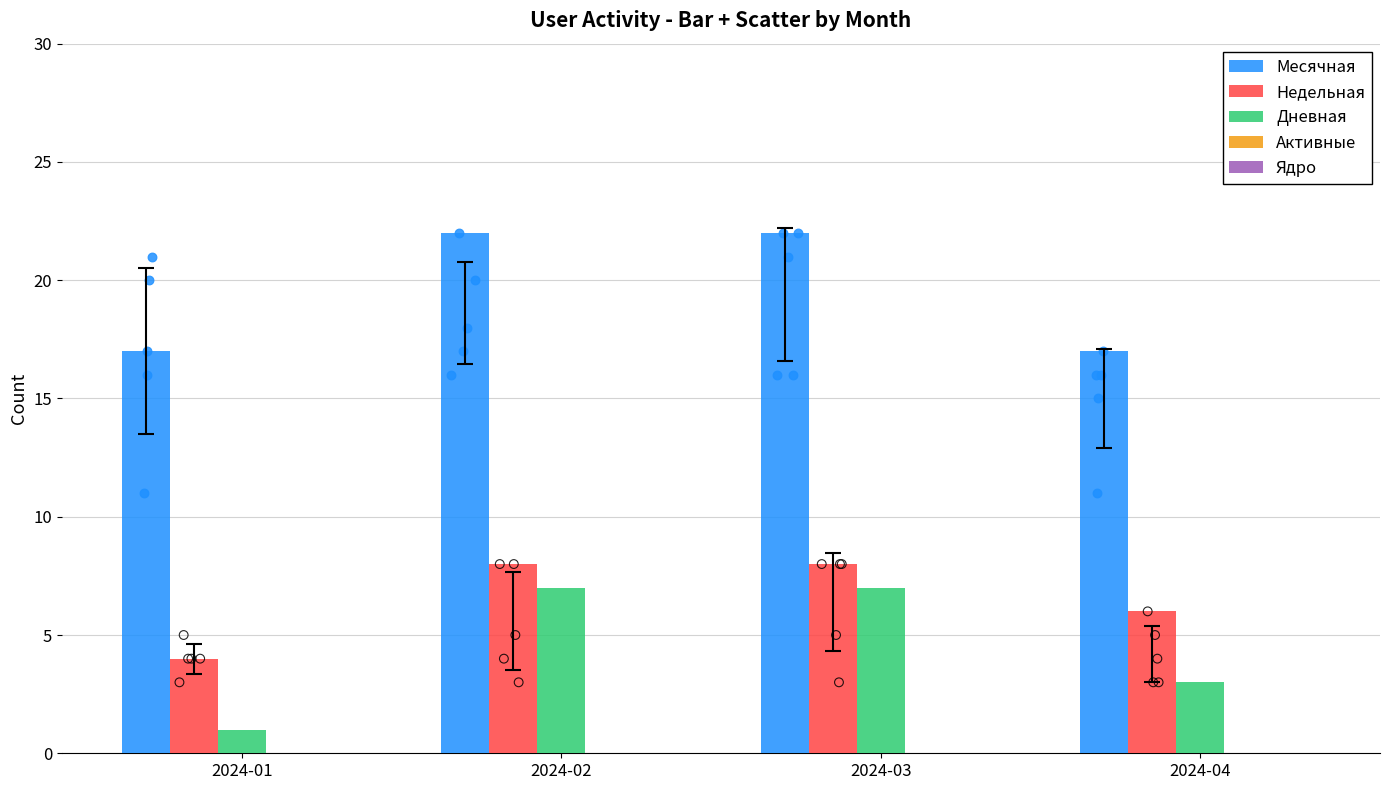

What is the total value across all series at 2024-02?

37